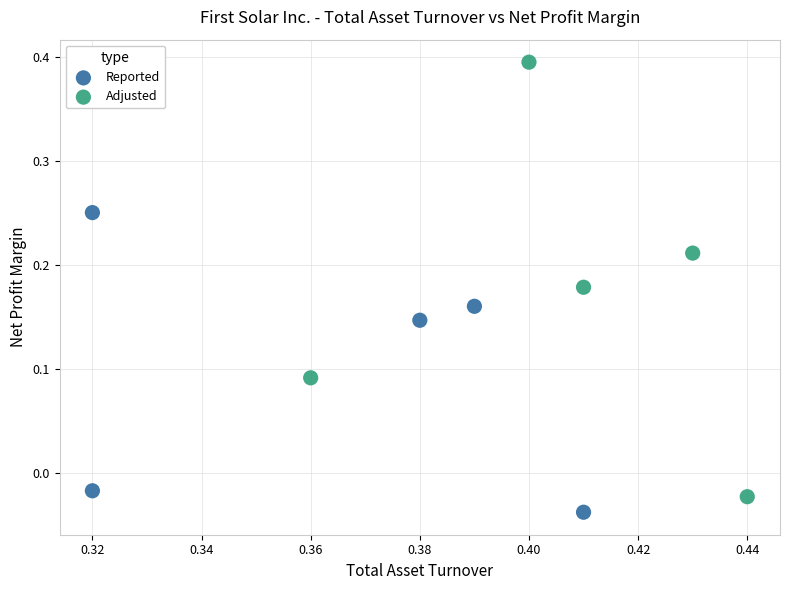

Which series reaches the maximum Y coordinate?

Adjusted